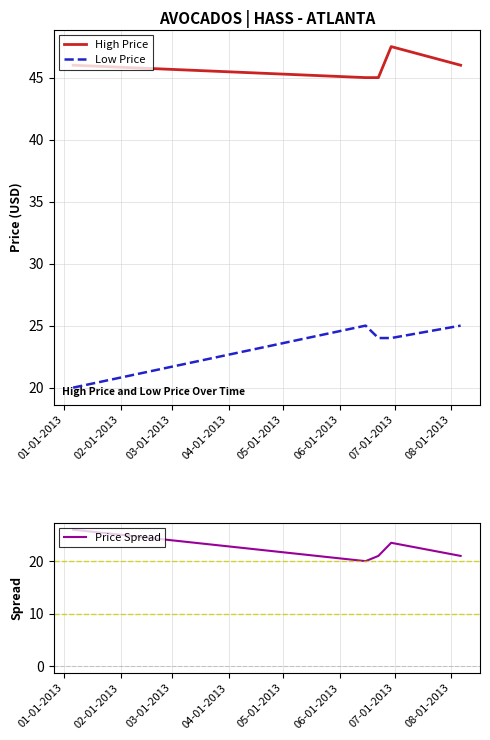

What is the minimum value for Low Price?

20.0